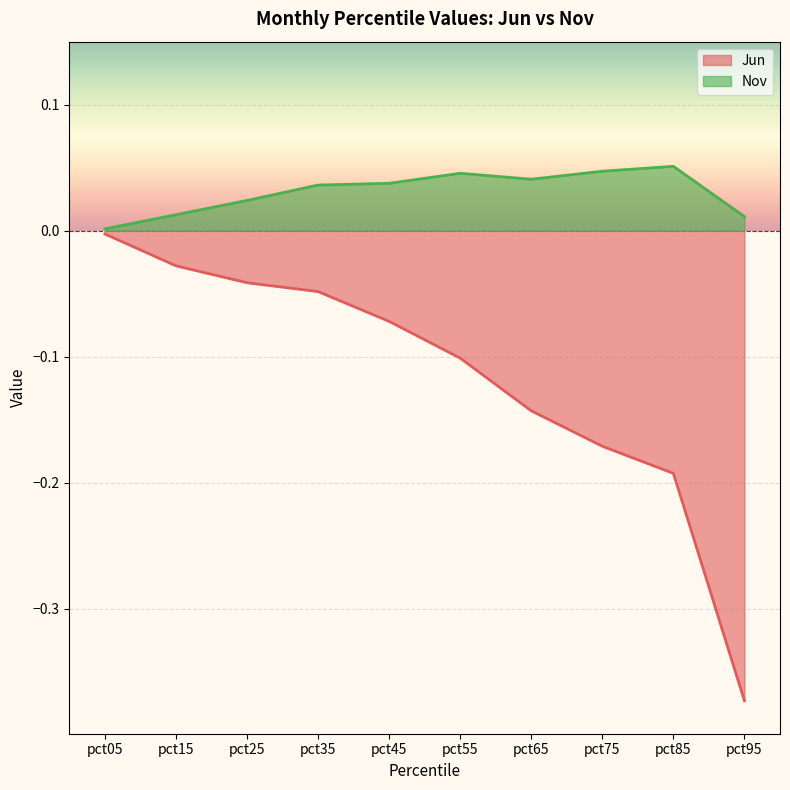

The value of Nov at pct45 is 0.0. True or false?

False